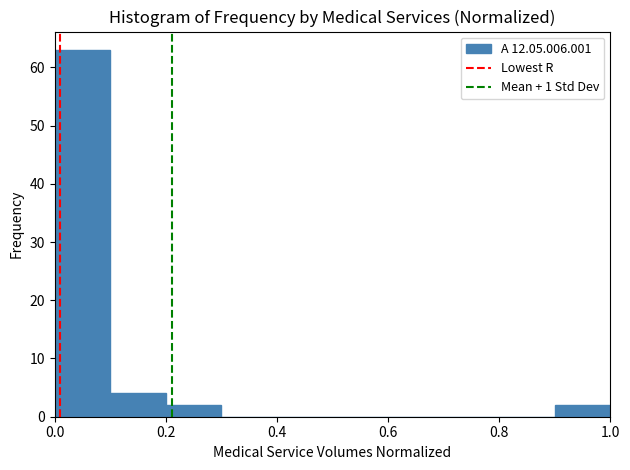

What is the height of the bar covering 0.1 to 0.2 on the x-axis? The values are not printed on the chart, so give them approximately, as read against the axis.

4